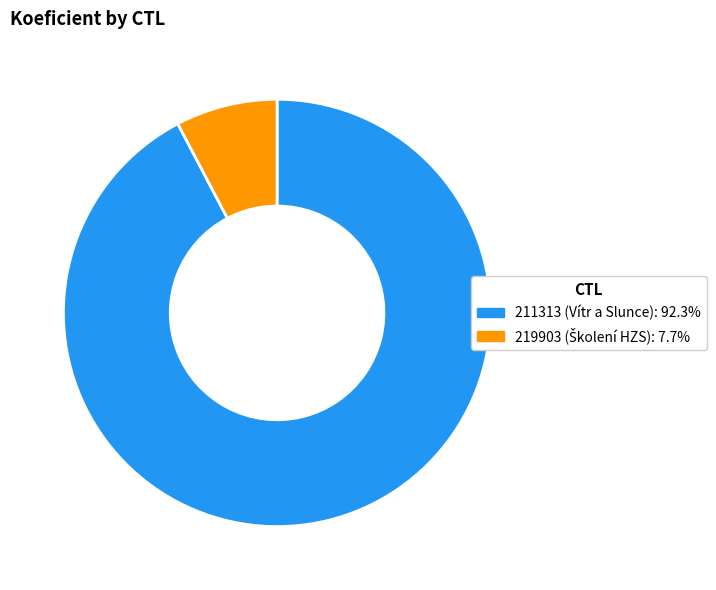

Between 211313 and 219903, which is larger?

211313